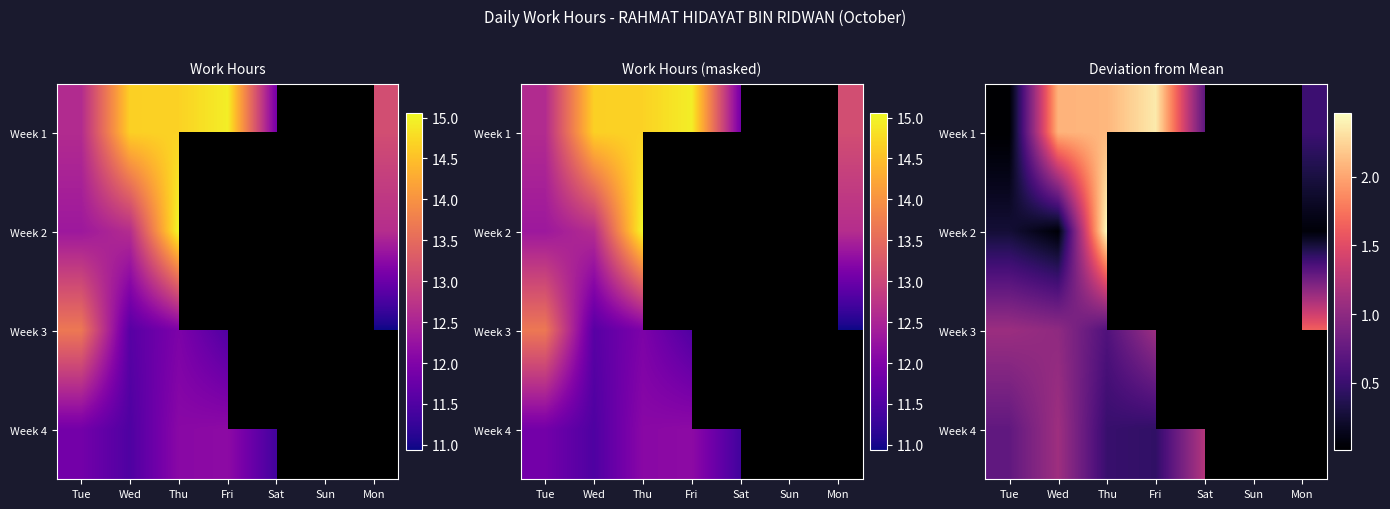

Rank the series by their average value, from highest to lowest.

Week 1, Week 2, Week 3, Week 4